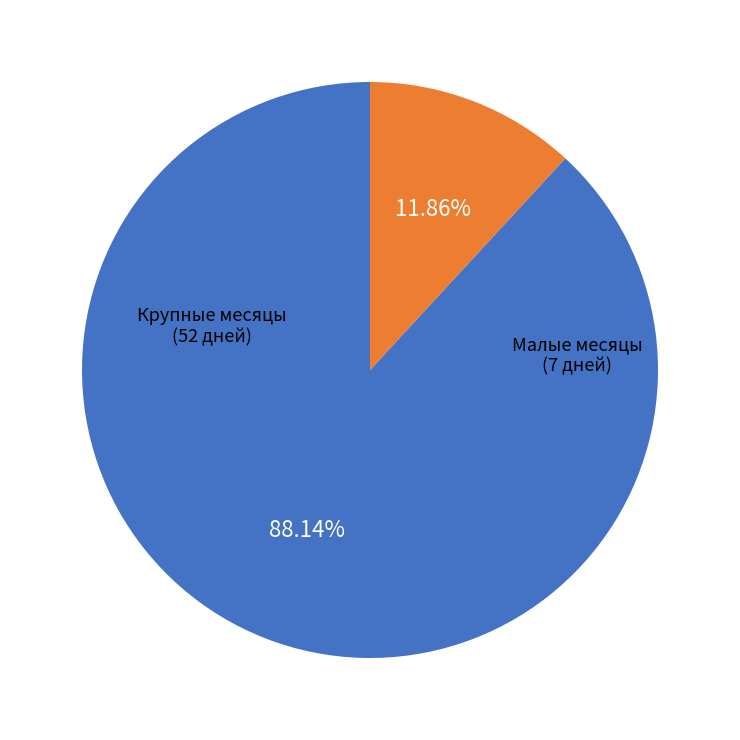

To the nearest percent, what is the difference between the largest and smallest slice percentages?

76%